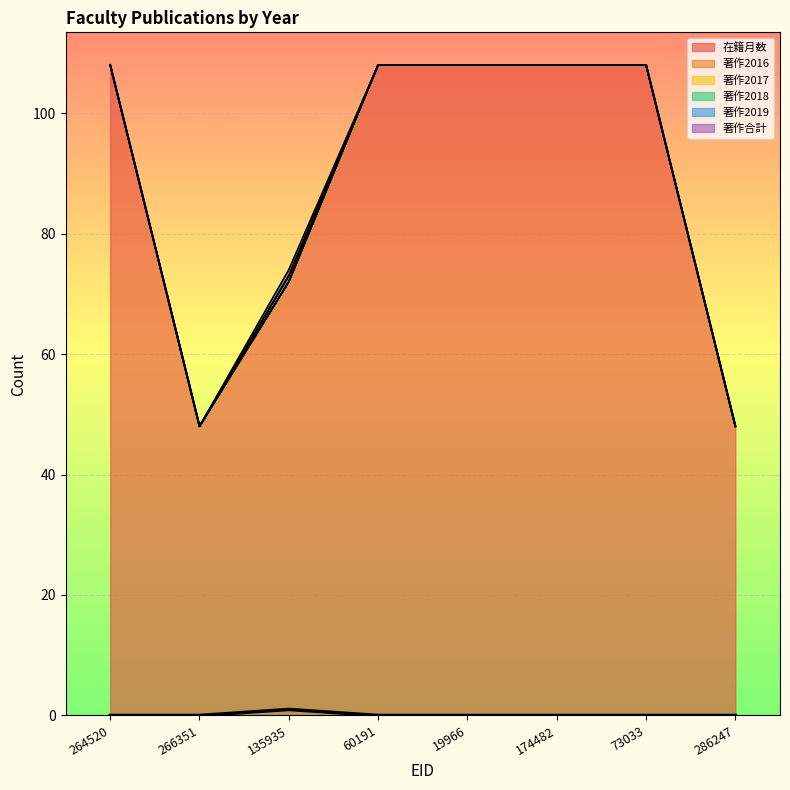

How many distinct data groups are displayed?

6